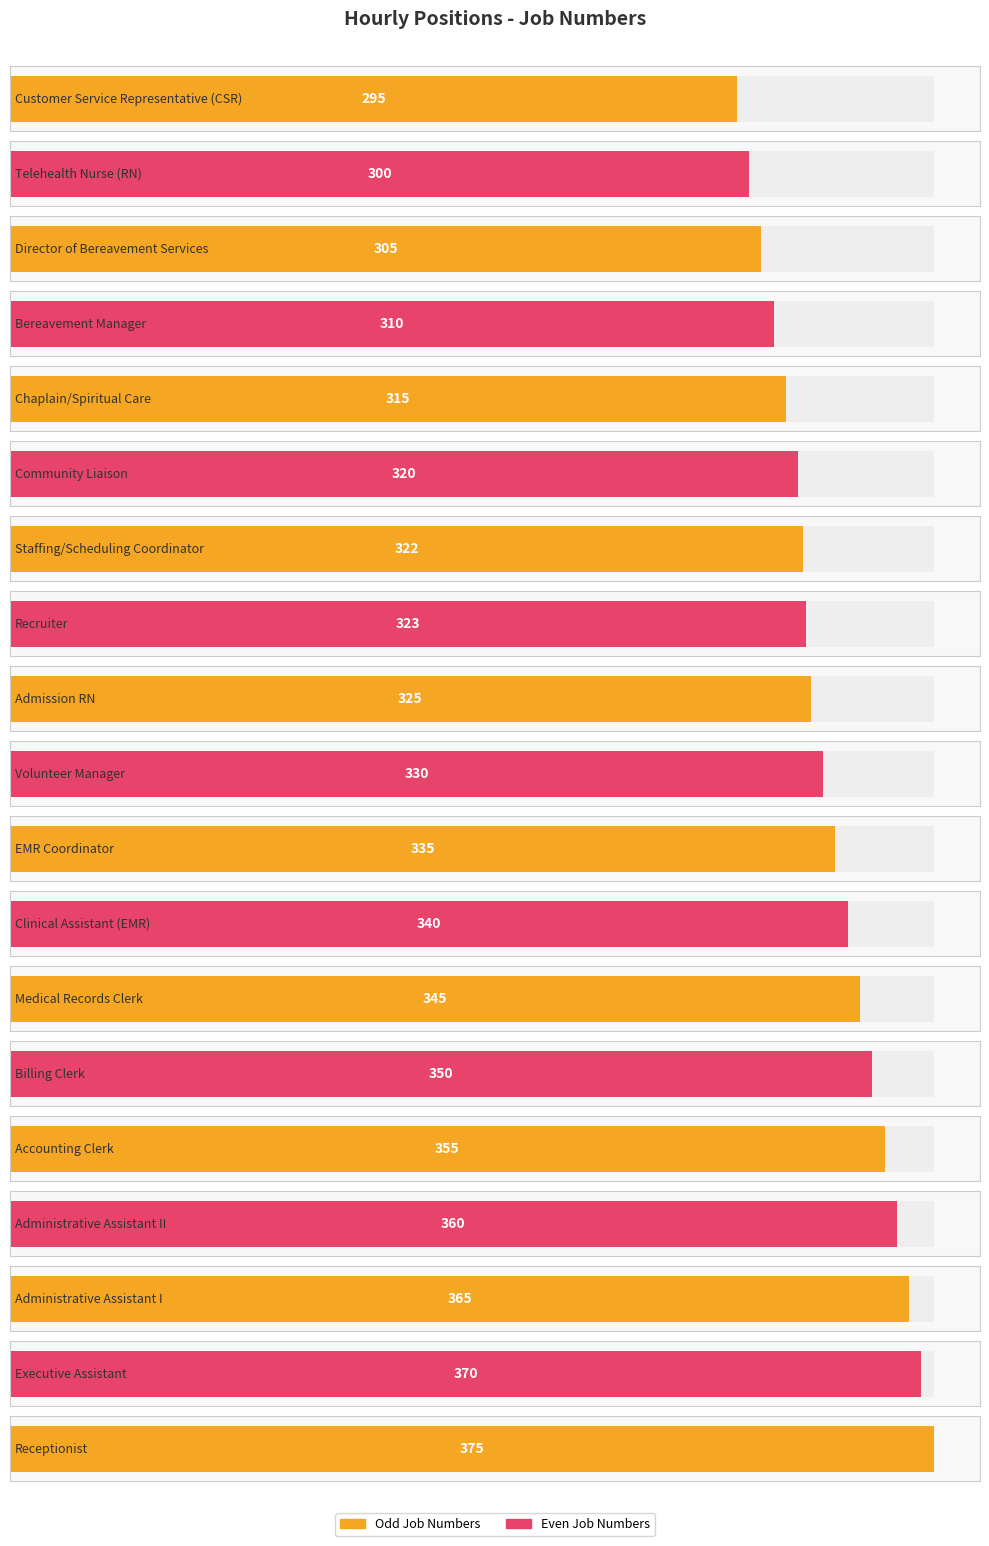

How many bars are there in total?

19